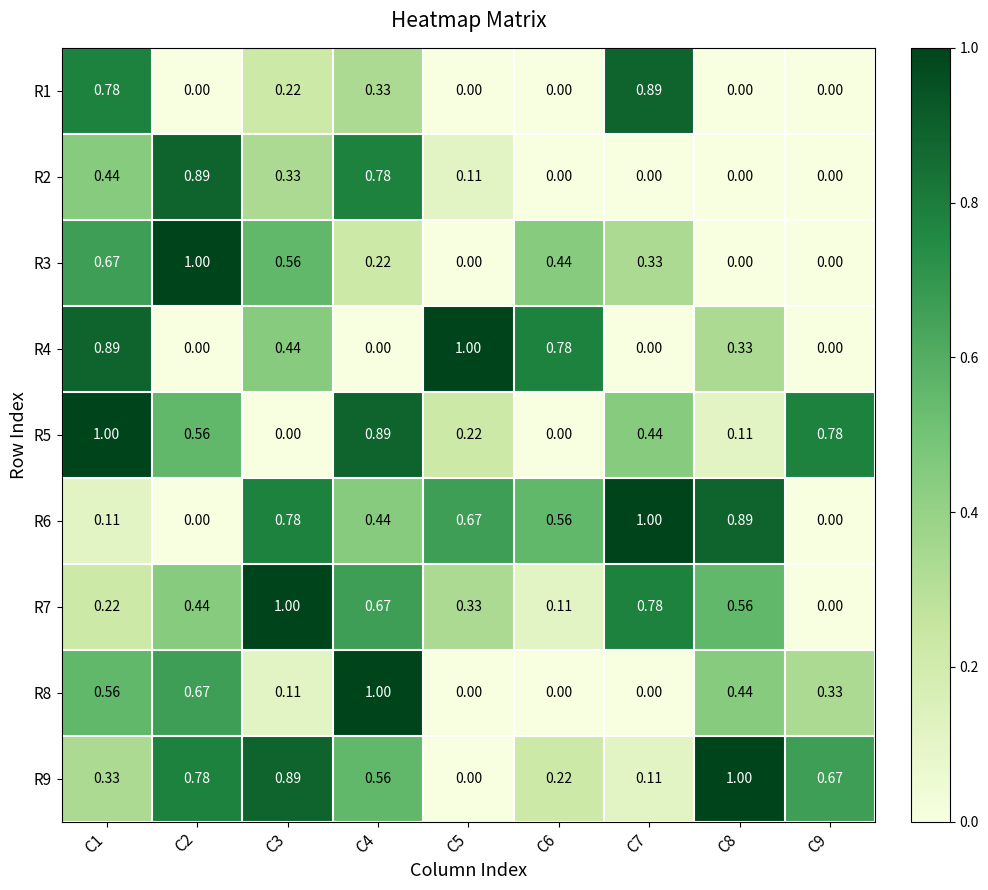

At how many categories does at least one series exceed 0?

9